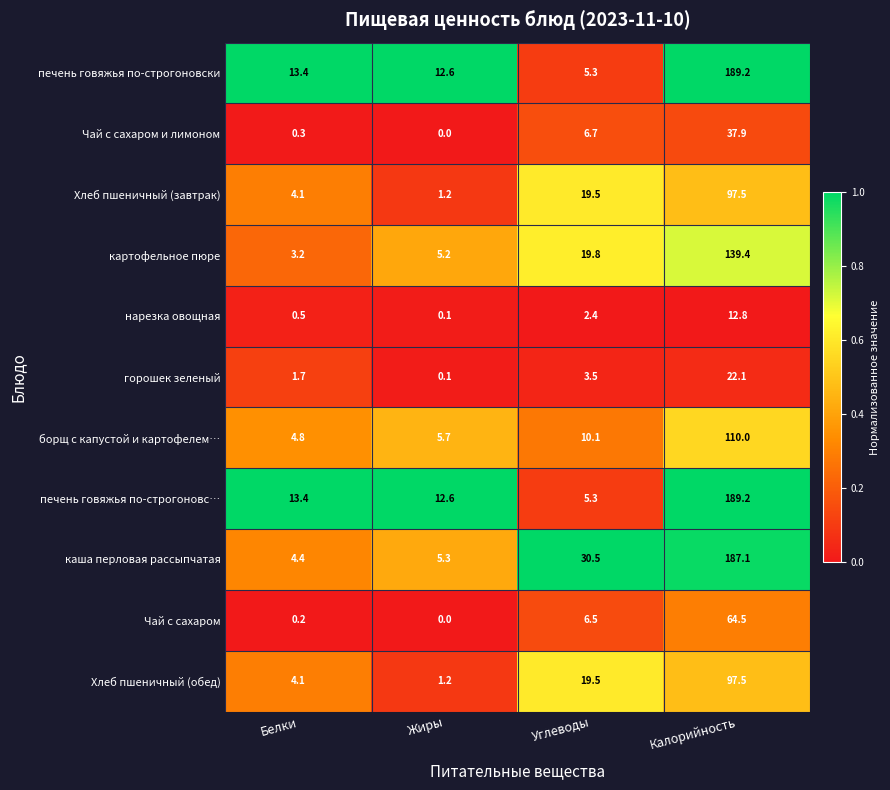

How many data points does each series have?

4